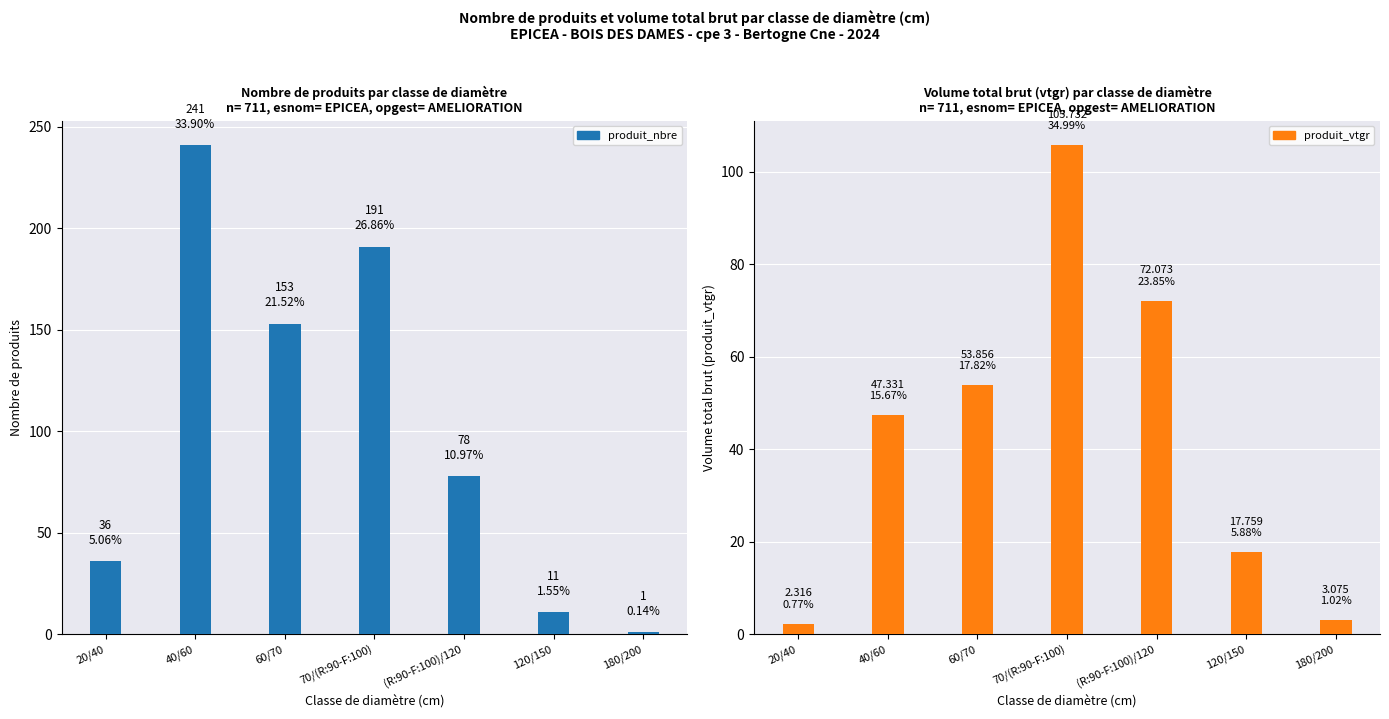

What are all the series names shown in the legend?

produit_nbre, produit_vtgr